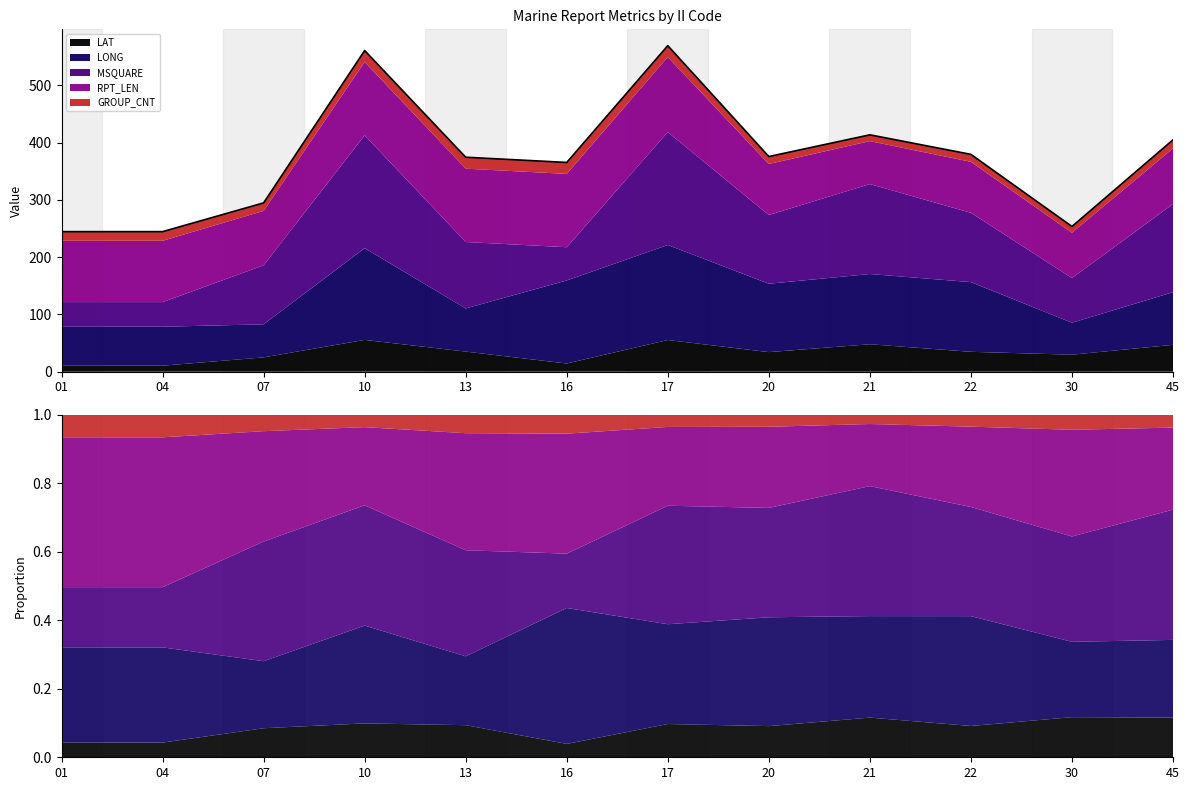

What is the greatest value displayed?

569.2